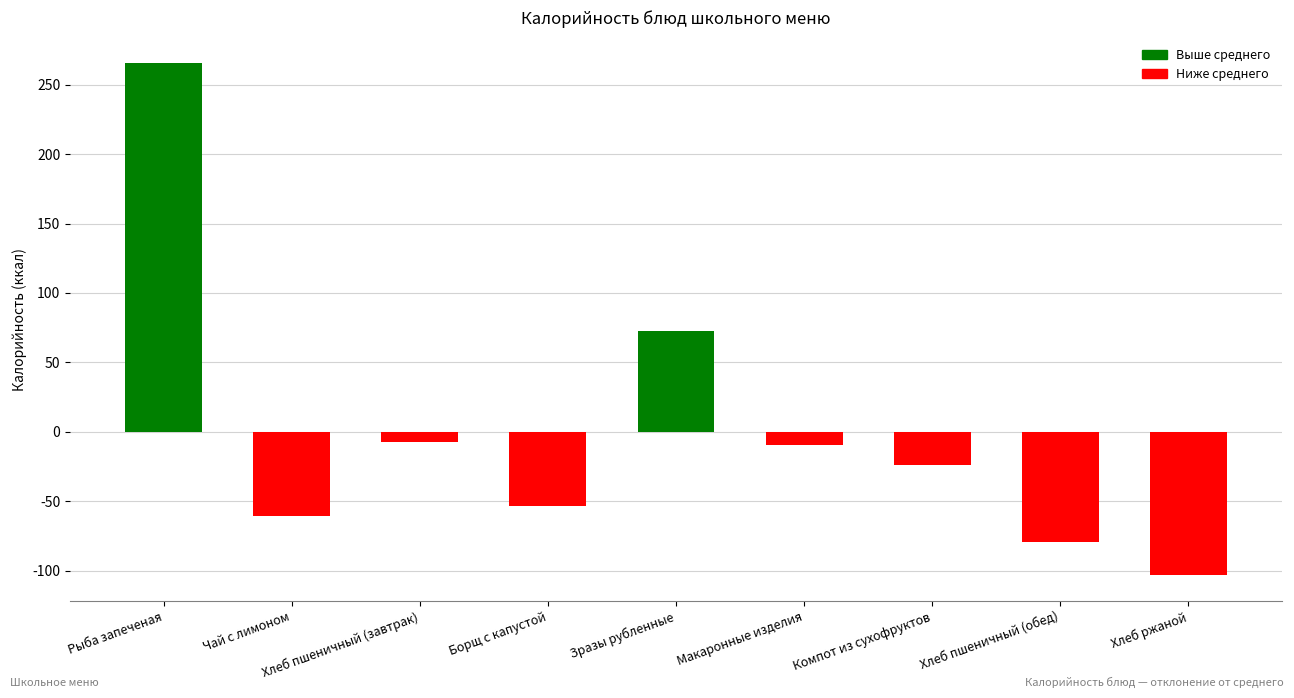

Does the chart contain any negative values?

Yes